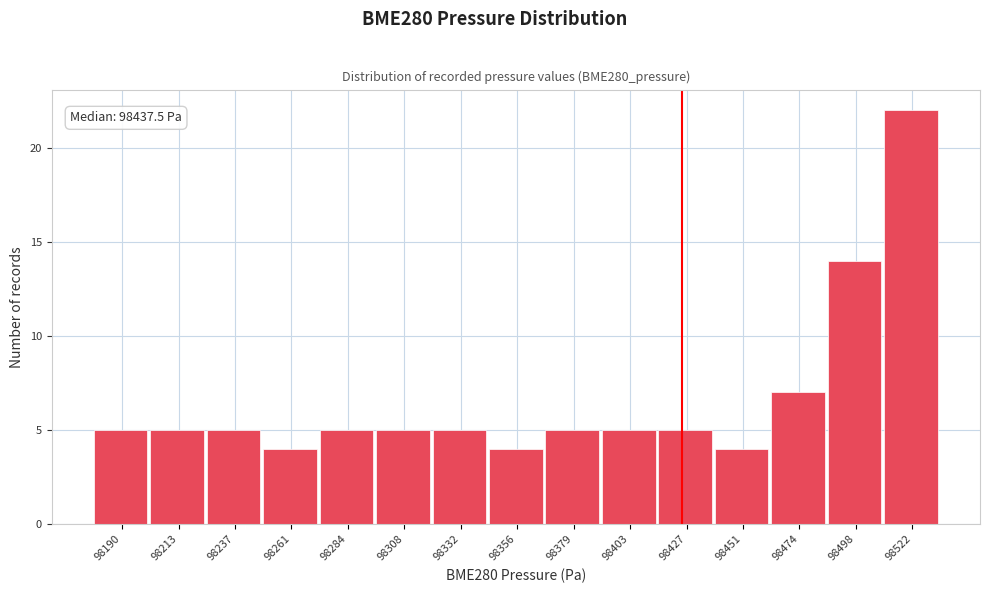

Reading left to right, extract all data points from this chart.

5	5	5	4	5	5	5	4	5	5	5	4	7	14	22